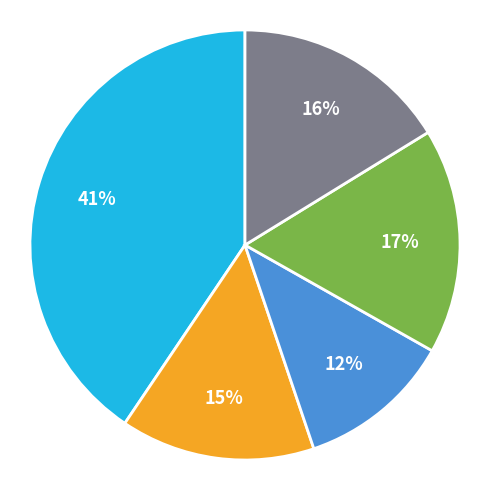

To the nearest percent, what is the difference between the largest and smallest slice percentages?

29%